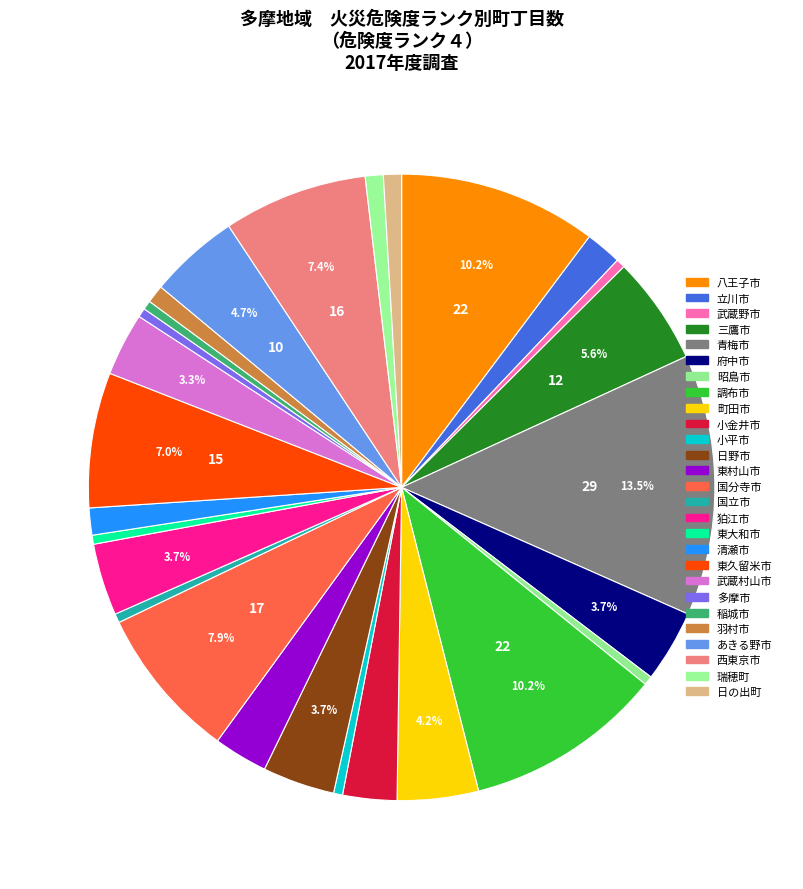

Which category has the biggest portion of the pie?

青梅市